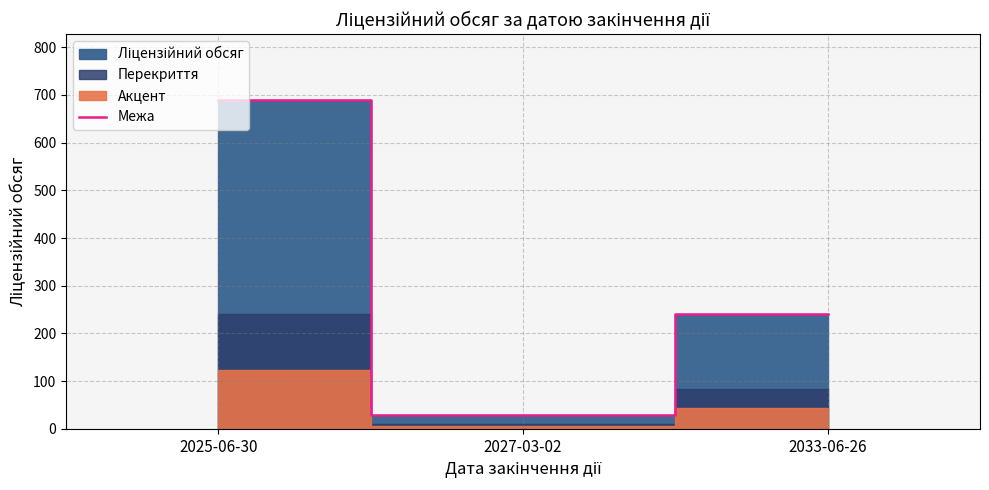

What is the difference between the values at 2025-06-30 and 2033-06-26?

450